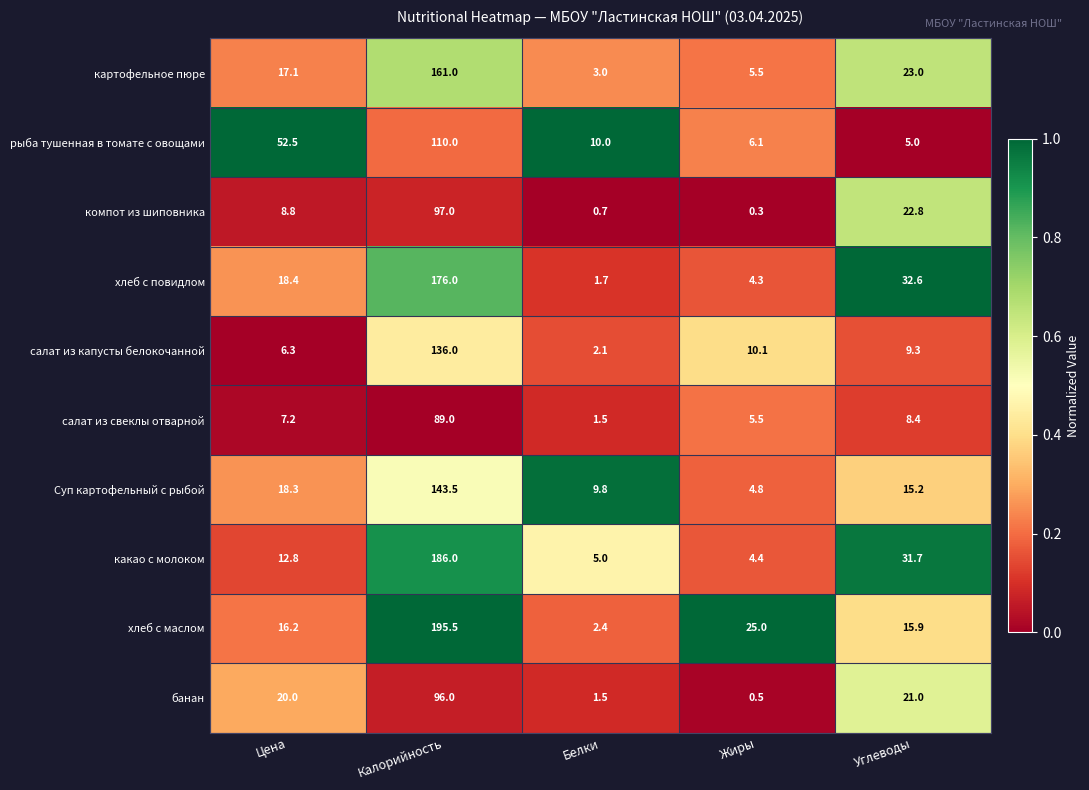

True or false: хлеб с маслом has a value of 25.0 at Жиры.

True